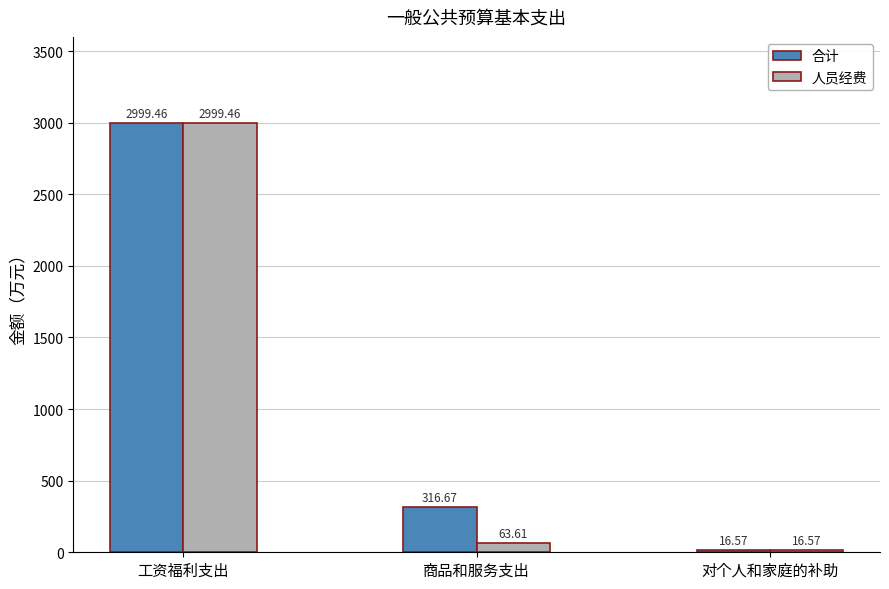

True or false: 合计 has a value of 16.6 at 对个人和家庭的补助.

True